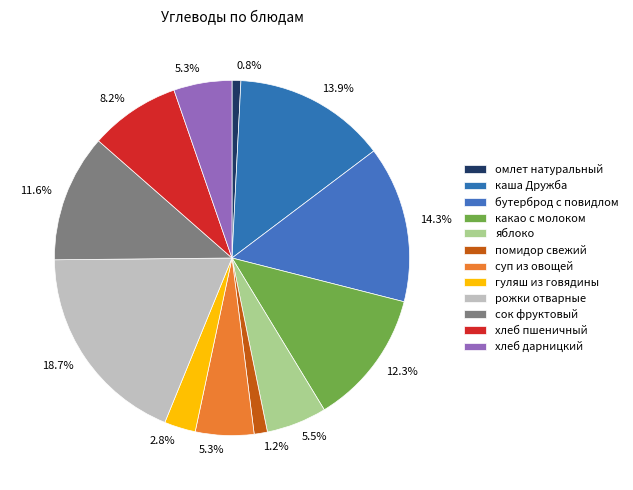

What is the total percentage of суп из овощей and сок фруктовый?

16.9%